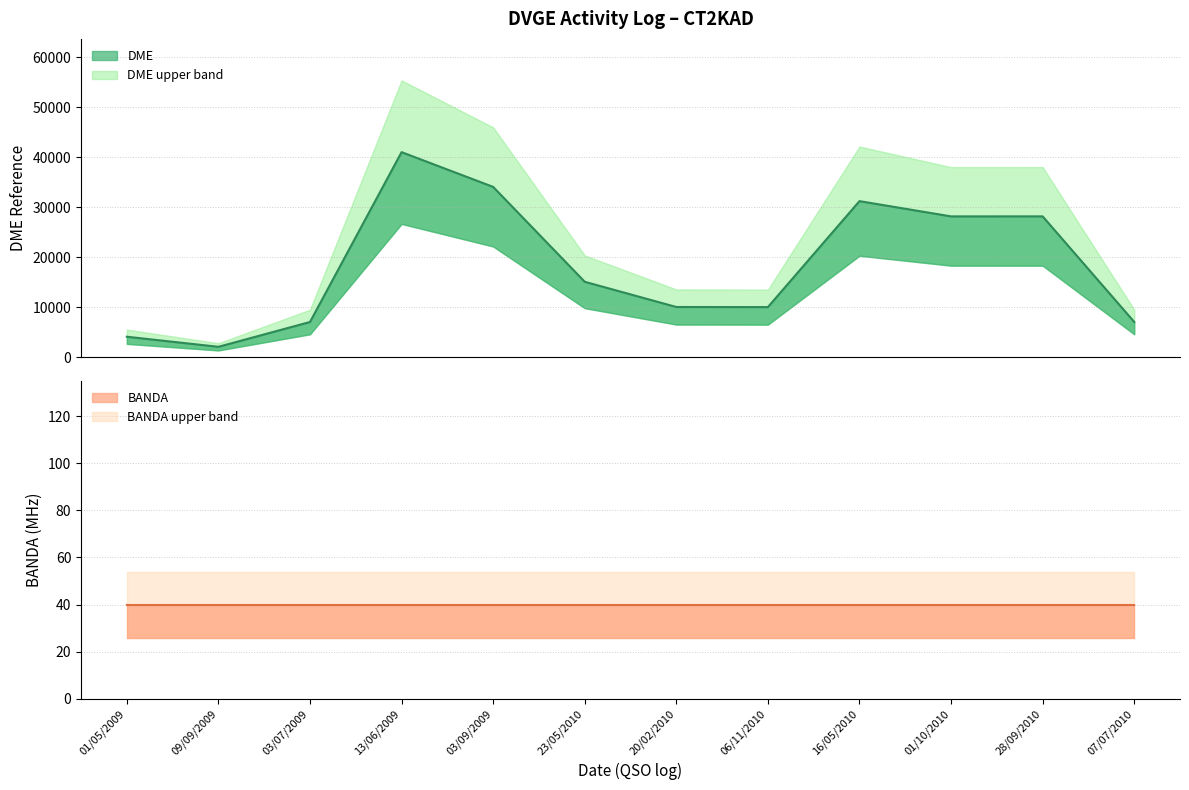

What is the approximate value of BANDA at 20/02/2010?

40